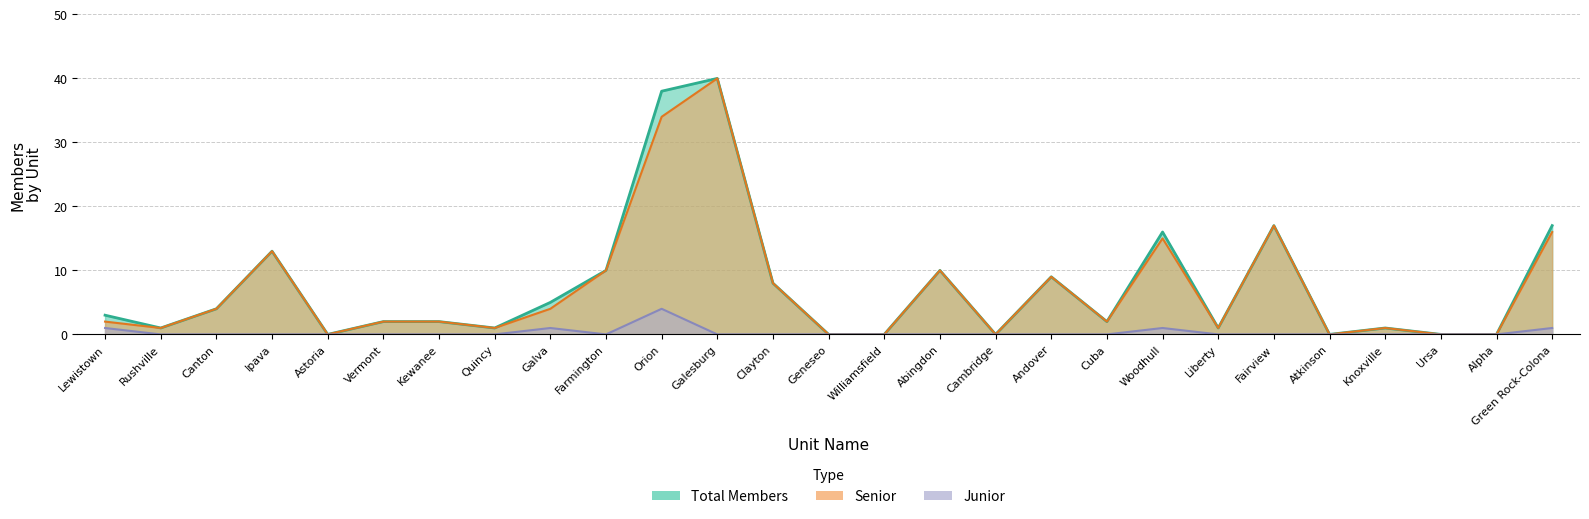

Rank the series at Woodhull from highest to lowest value.

Total Members, Senior, Junior